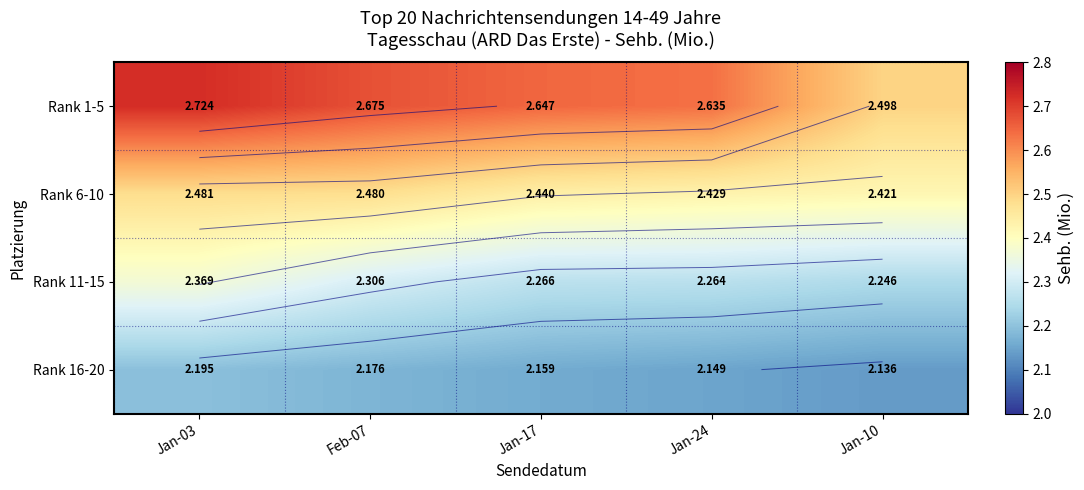

Is it true that Rank 1-5 equals 2.5 at Jan-10?

True